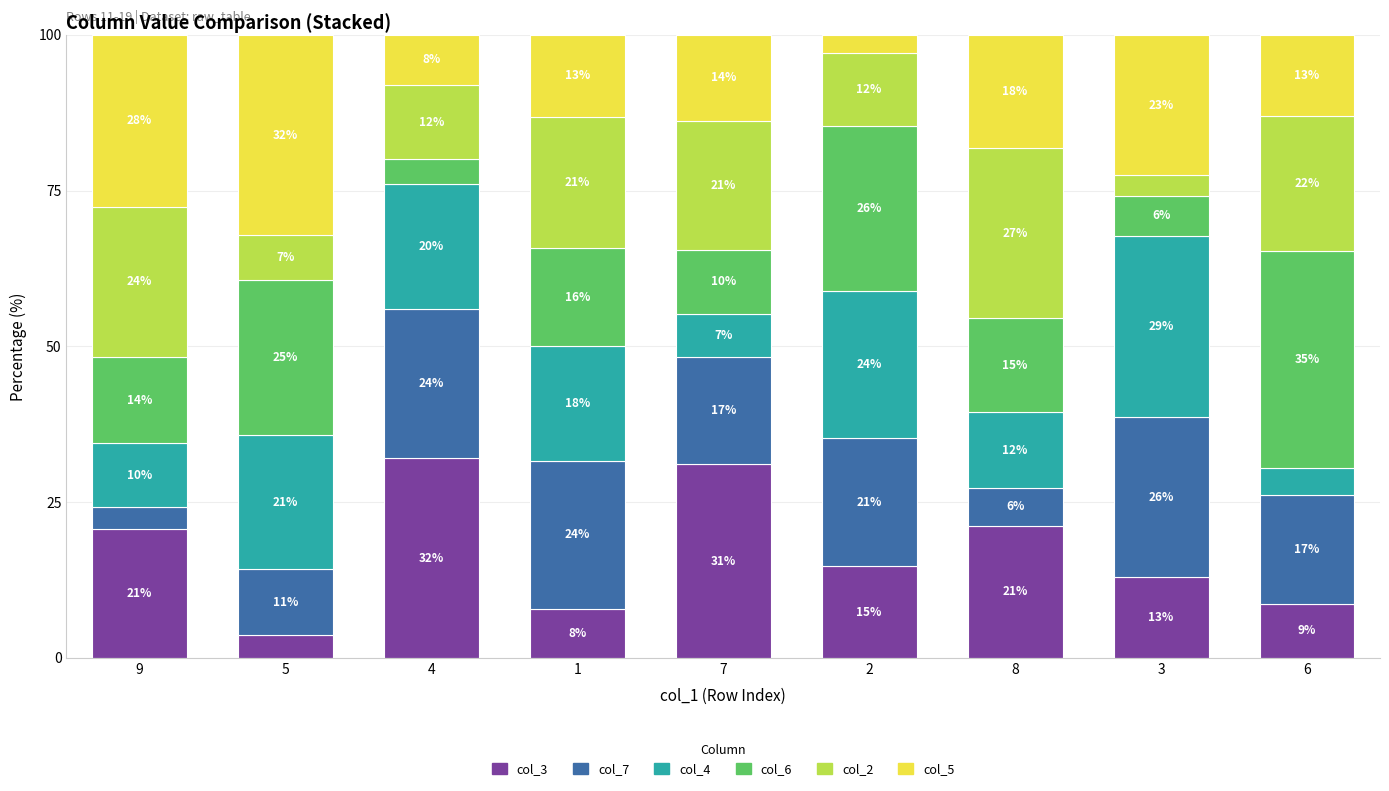

What is the total value across all series at 1?

100.0